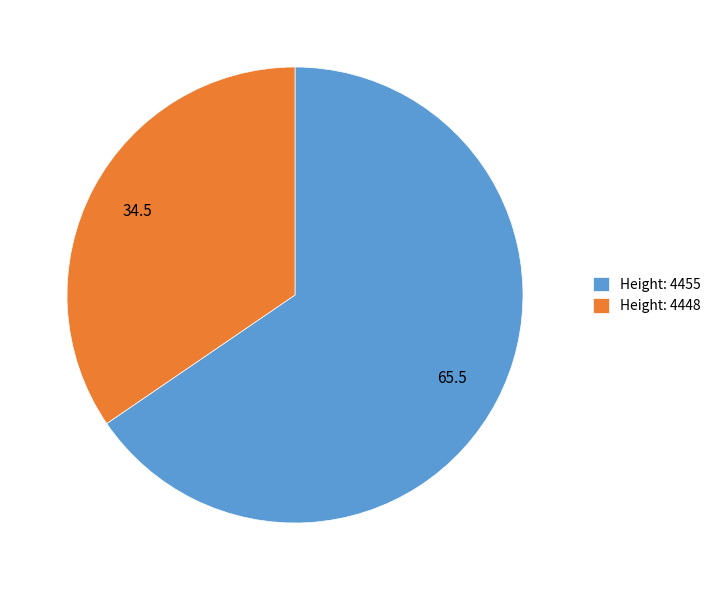

What is the smallest slice in the pie chart?

Height: 4448